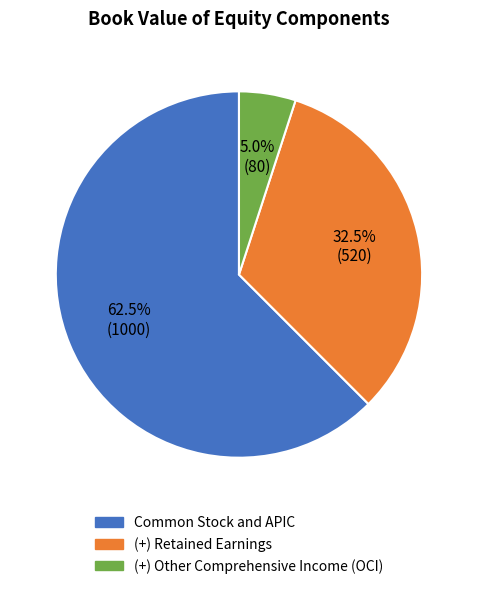

Which category accounts for the majority?

Common Stock and APIC